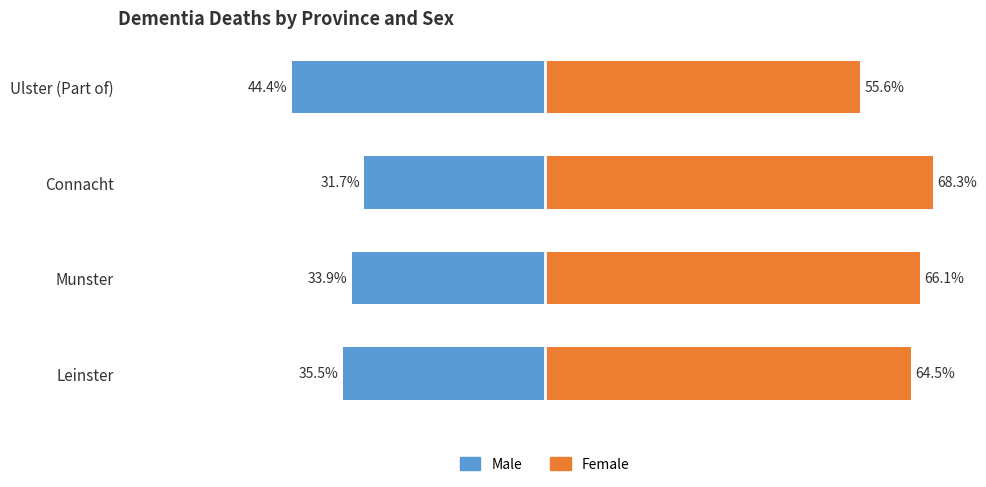

How many groups of bars are there?

4